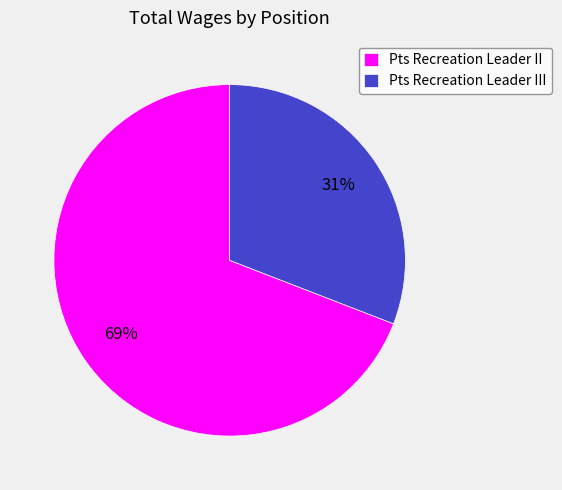

Combined, do Pts Recreation Leader II and Pts Recreation Leader III account for over 50%?

Yes